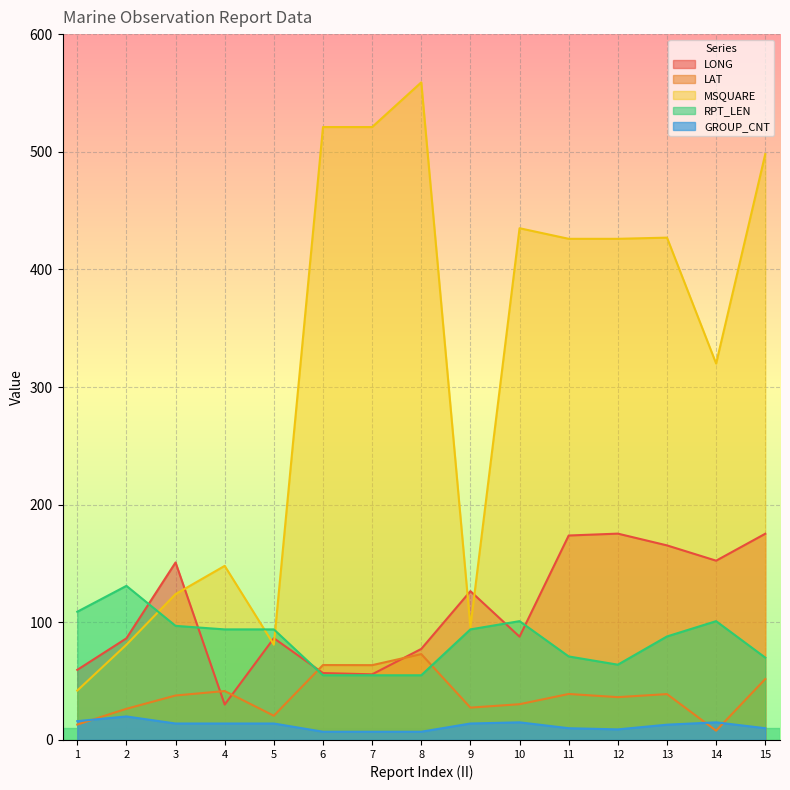

How many values in the GROUP_CNT series are below 14?

7